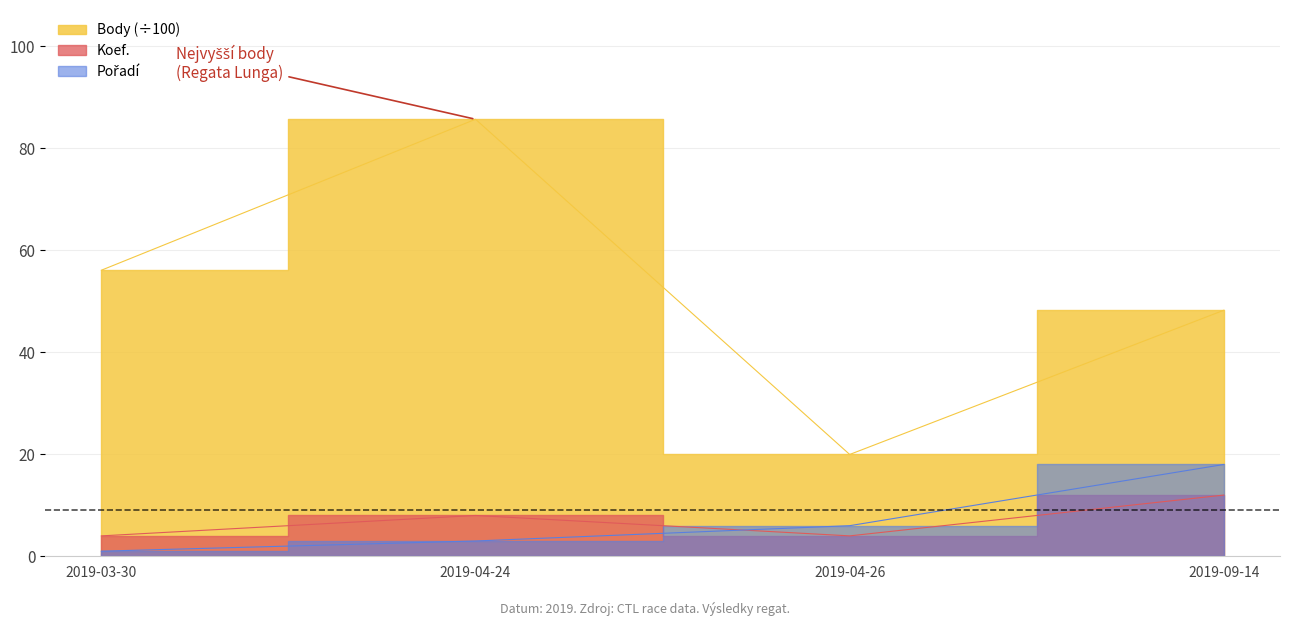

What is the maximum value shown in the chart?

85.7